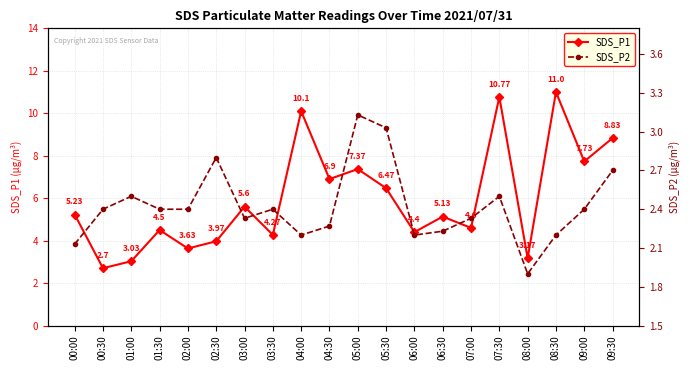

Which series changed the most between 03:00 and 08:00?

SDS_P1